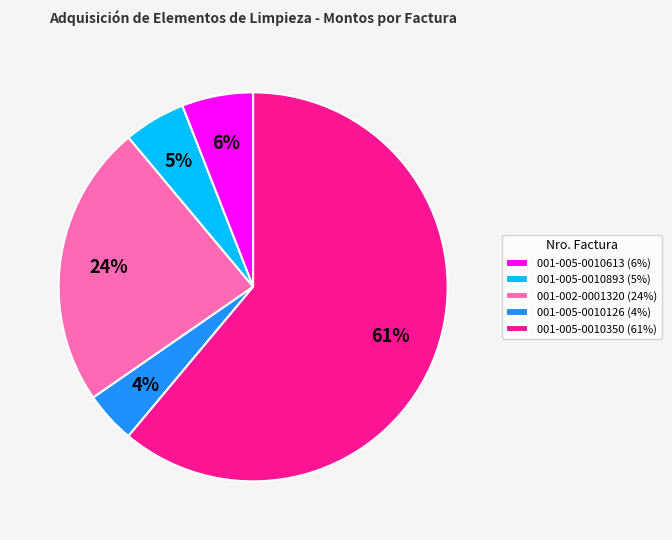

Between 001-005-0010350 (61%) and 001-005-0010126 (4%), which is larger?

001-005-0010350 (61%)